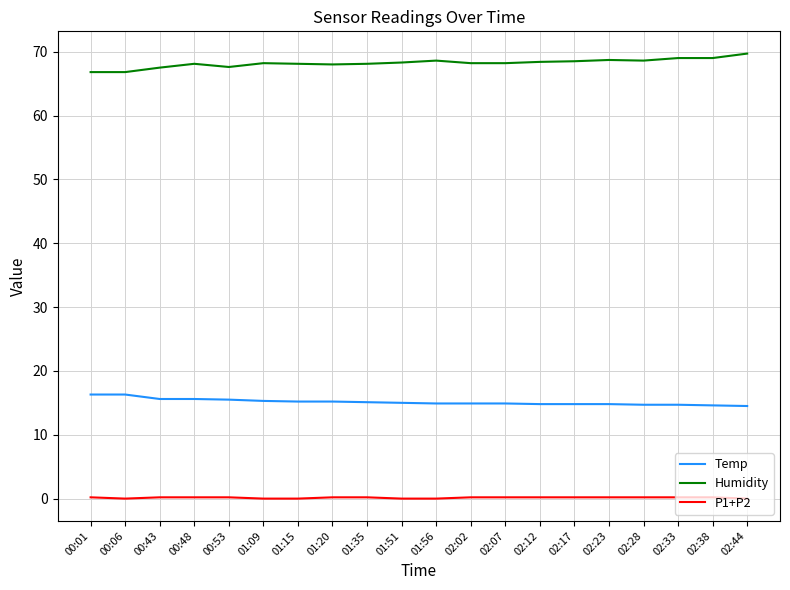

How many categories are shown in the chart?

20